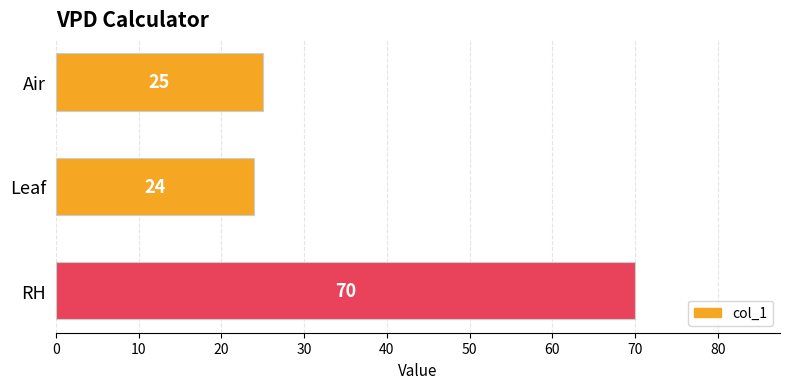

What position from the bottom is Air?

3